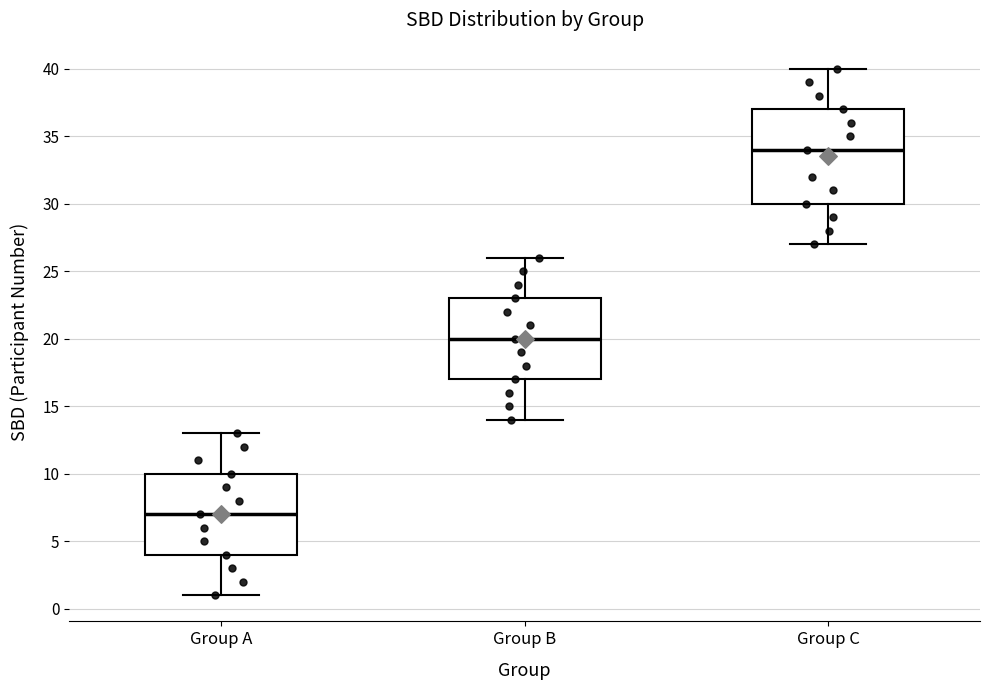

Which box is the tallest, from its lower edge to its upper edge?

Group C